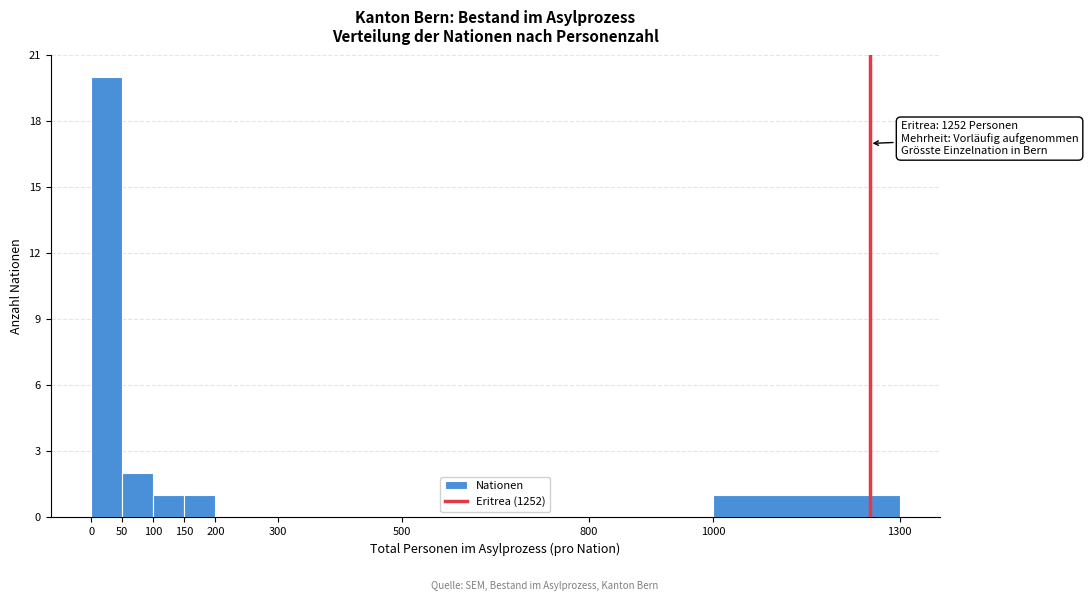

Which range on the x-axis has the tallest bar?

0 to 50